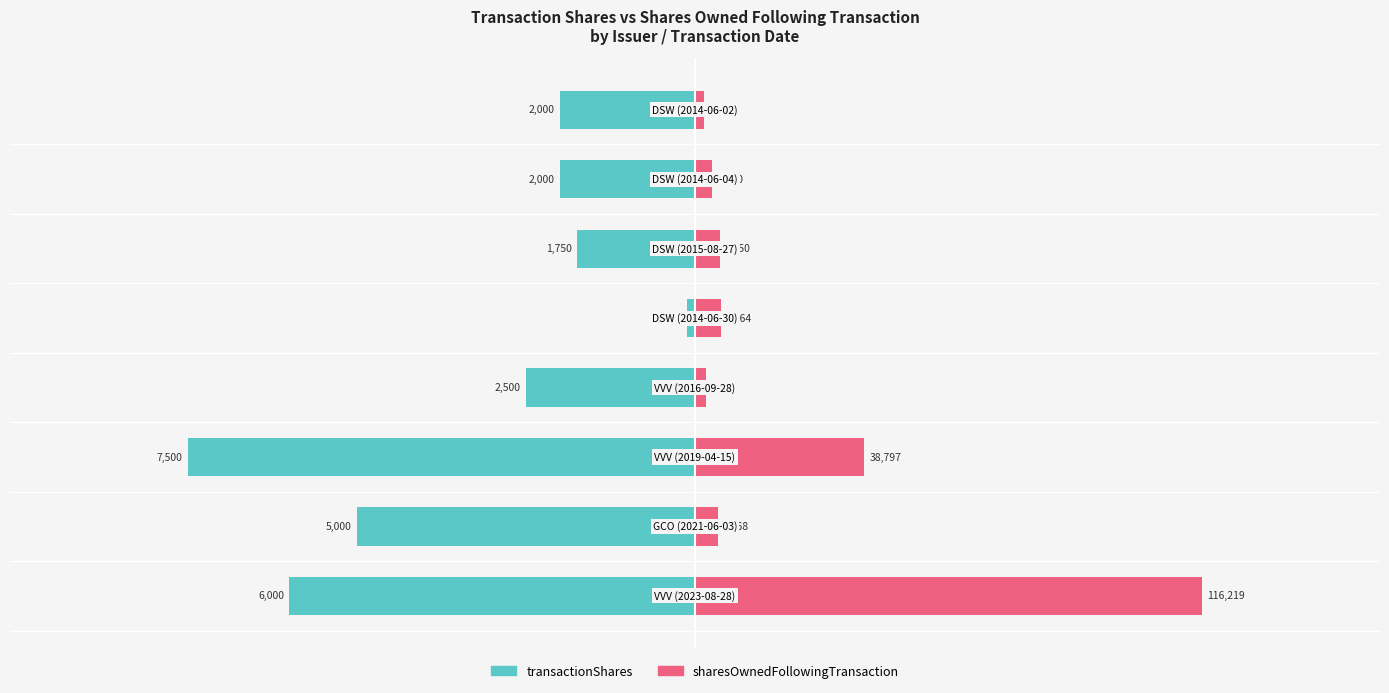

How many distinct data groups are displayed?

2